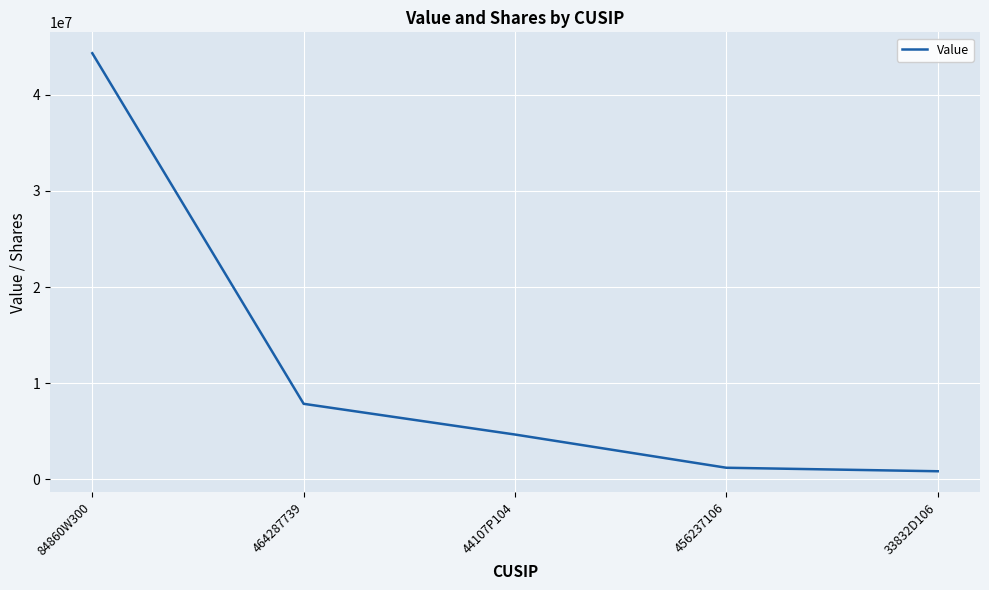

Reading right to left, what are all the values shown in this chart?

857000	1221000	4674000	7869000	44315000